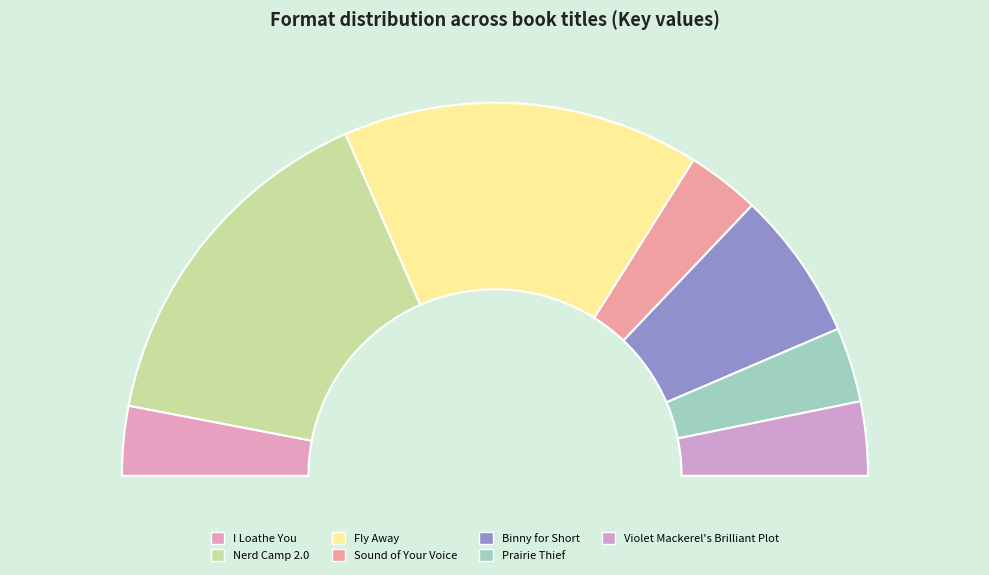

To the nearest percent, what portion does Sound of Your Voice represent?

6%